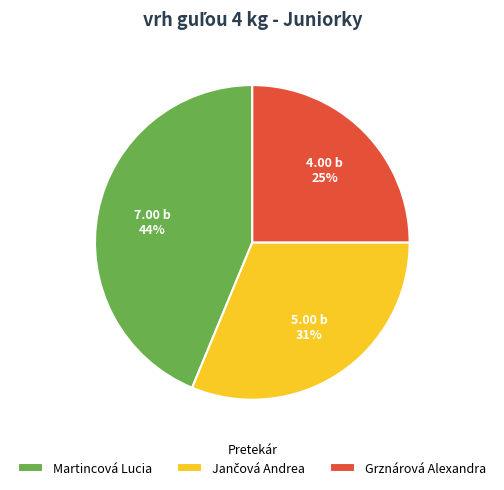

True or false: Grznárová Alexandra accounts for 35% of the total.

False